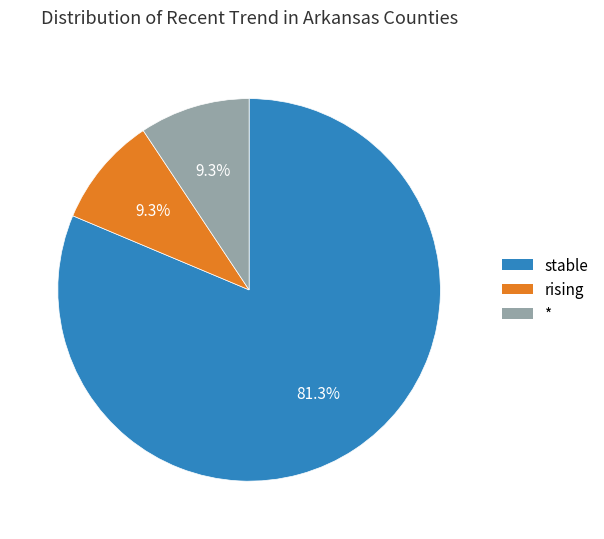

Is there any slice that represents more than half of the pie?

Yes